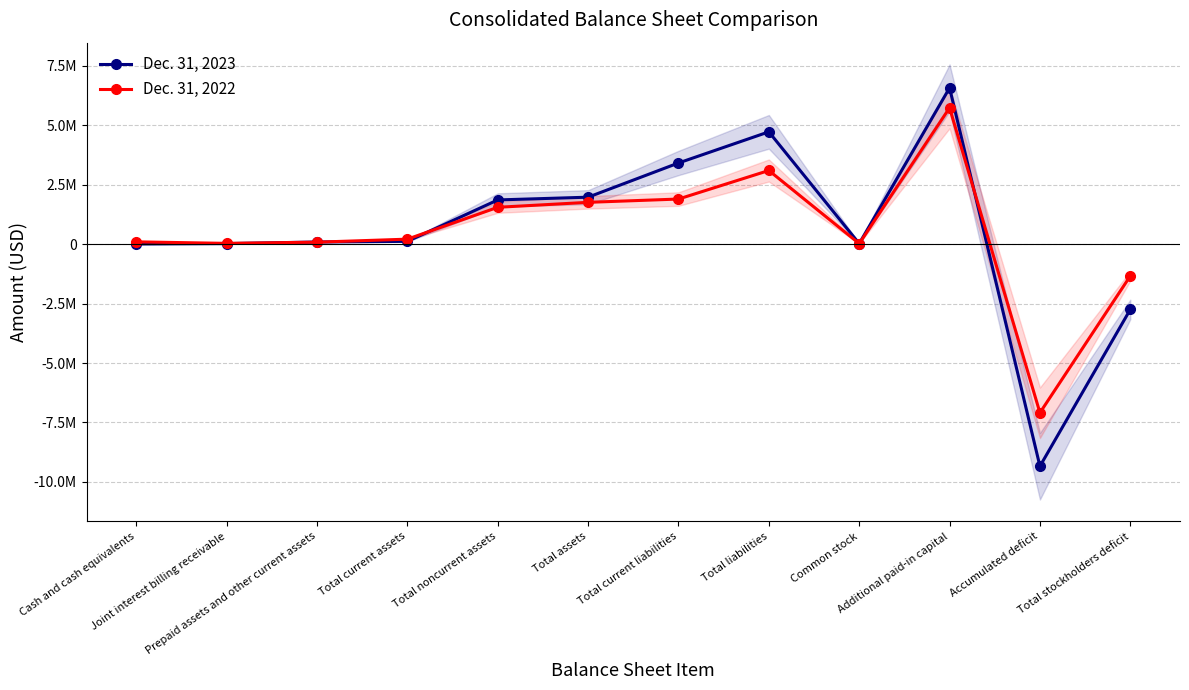

True or false: Dec. 31, 2023 and Dec. 31, 2022 intersect in this chart.

True